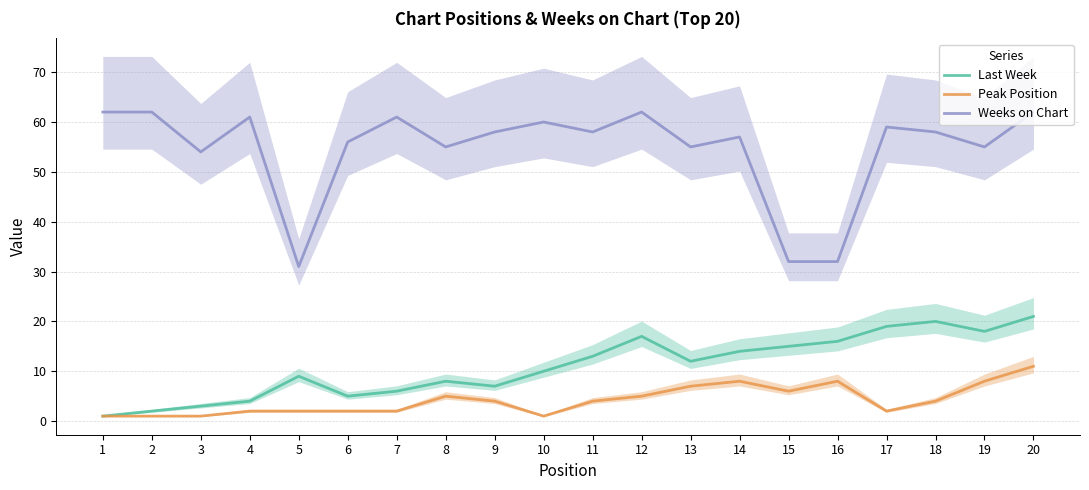

Where is the first local maximum for Peak Position?

8